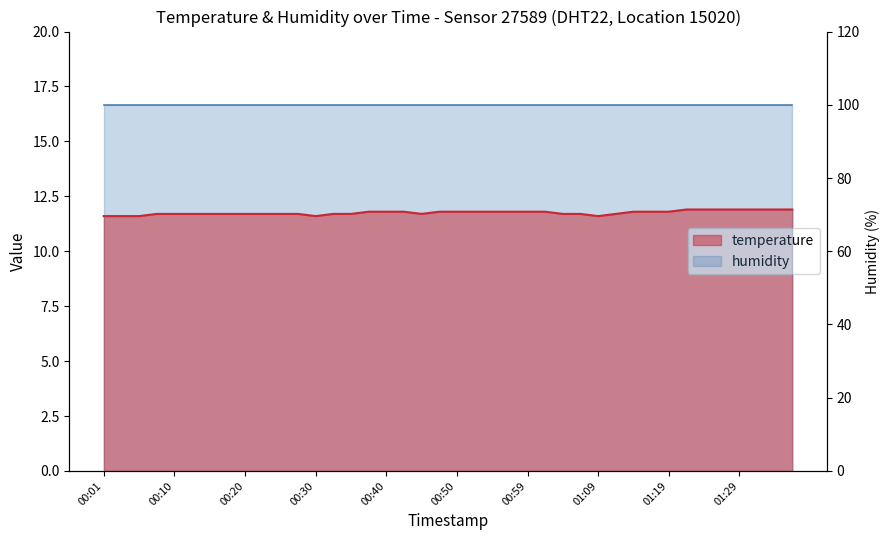

Is it true that the value at 01:16 is 11.8?

True